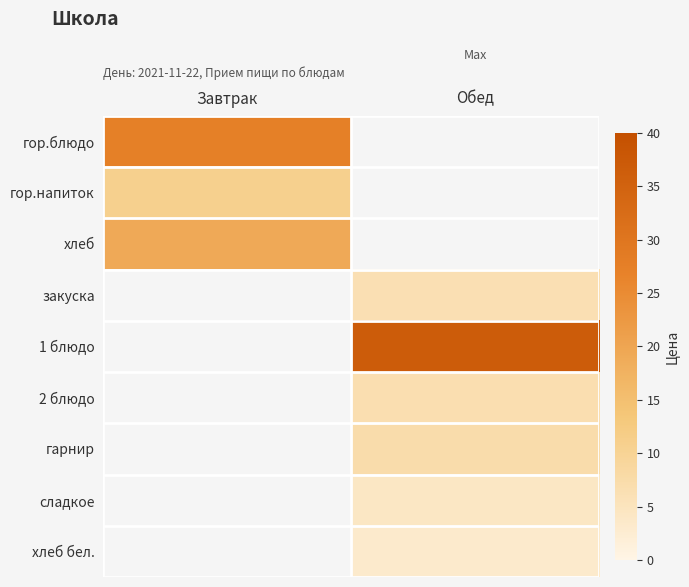

What is the spread (max minus min) of values at Завтрак?

27.4